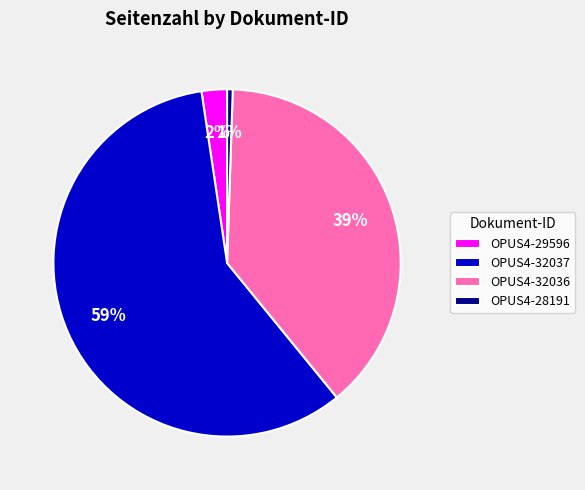

Is the sum of OPUS4-32037 and OPUS4-28191 greater than half?

Yes